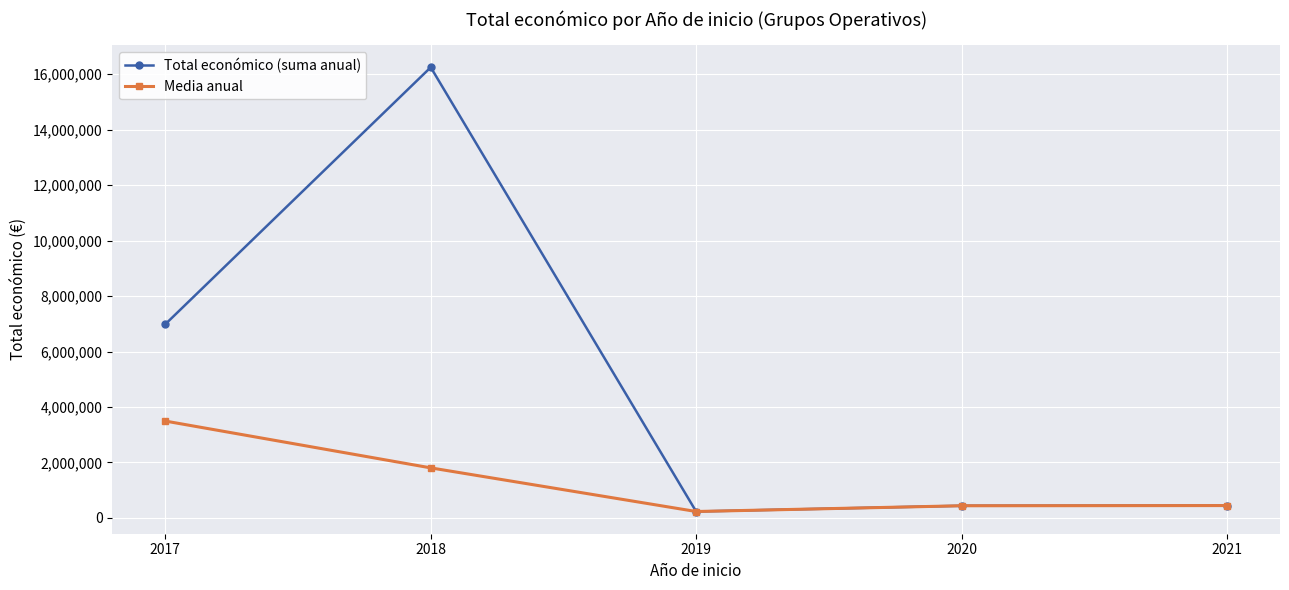

Read the Media anual value at 2019.

232189.0